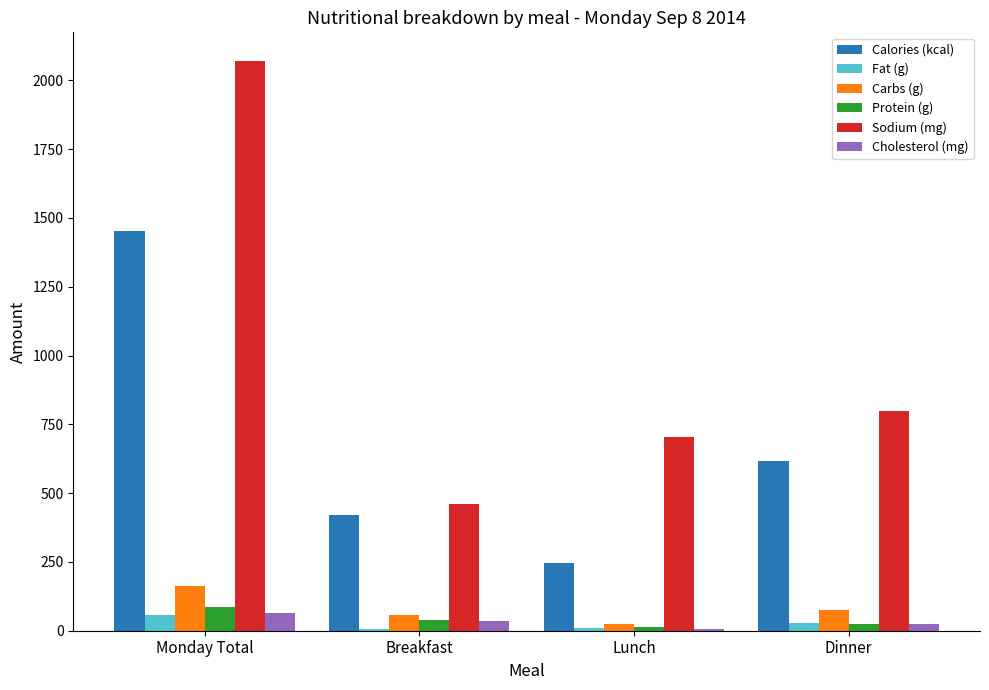

The Carbs (g) series shows 56.2 at Breakfast. True or false?

True